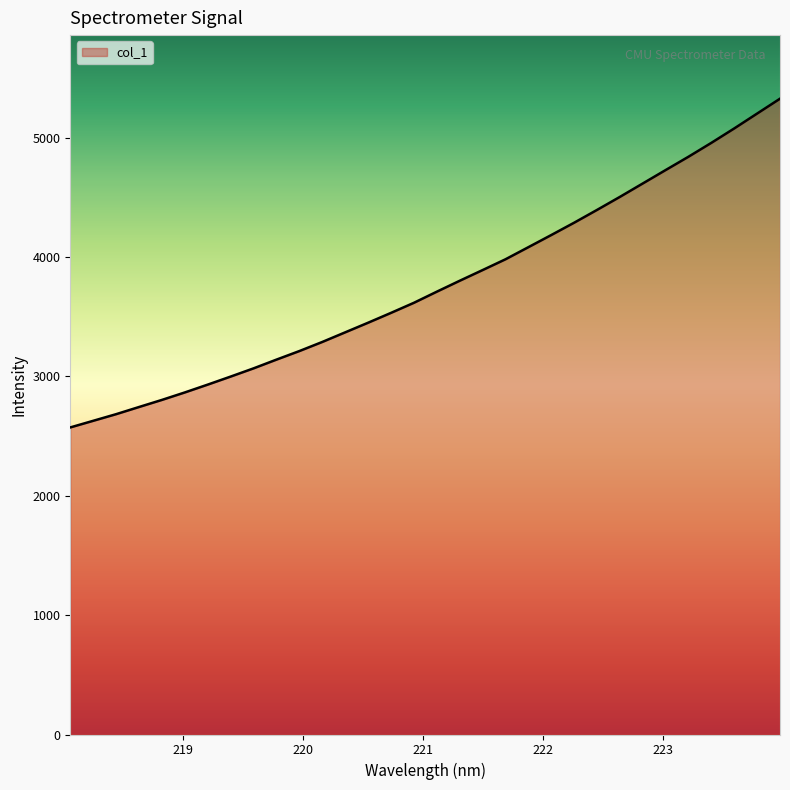

What is the sum of all values?

120514.0